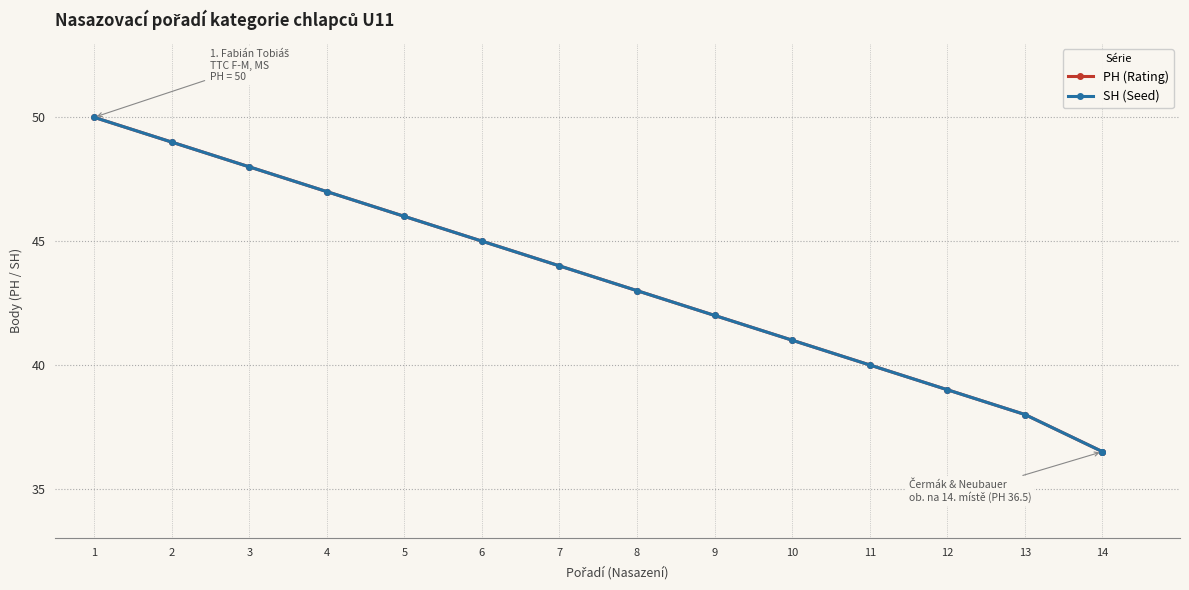

At which label does SH (Seed) first exceed 43?

1